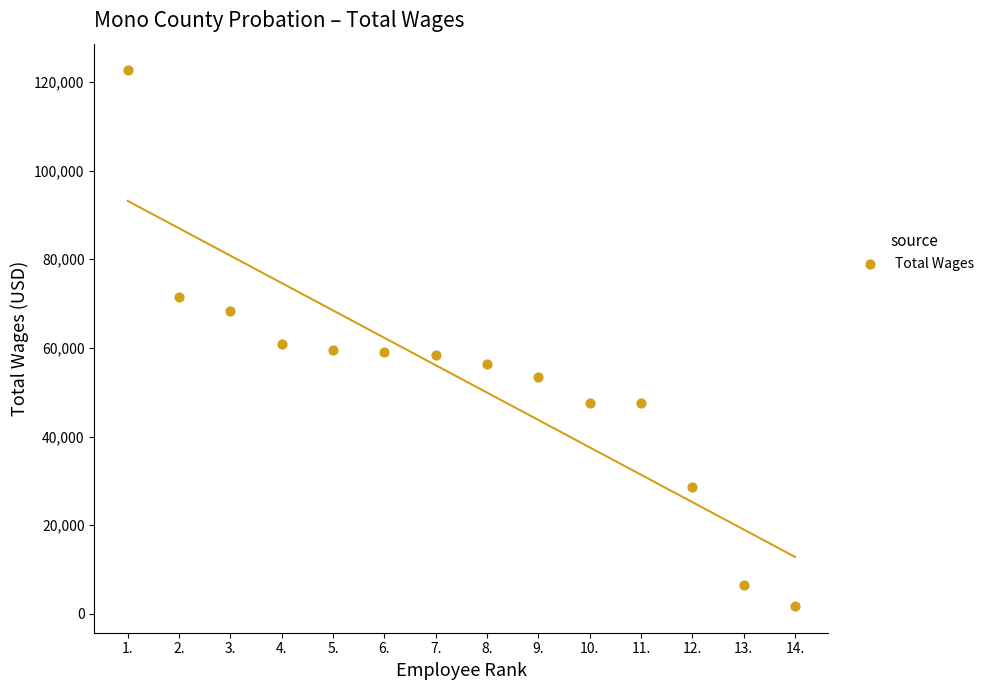

What is the range of Y values (max minus min)?

120845